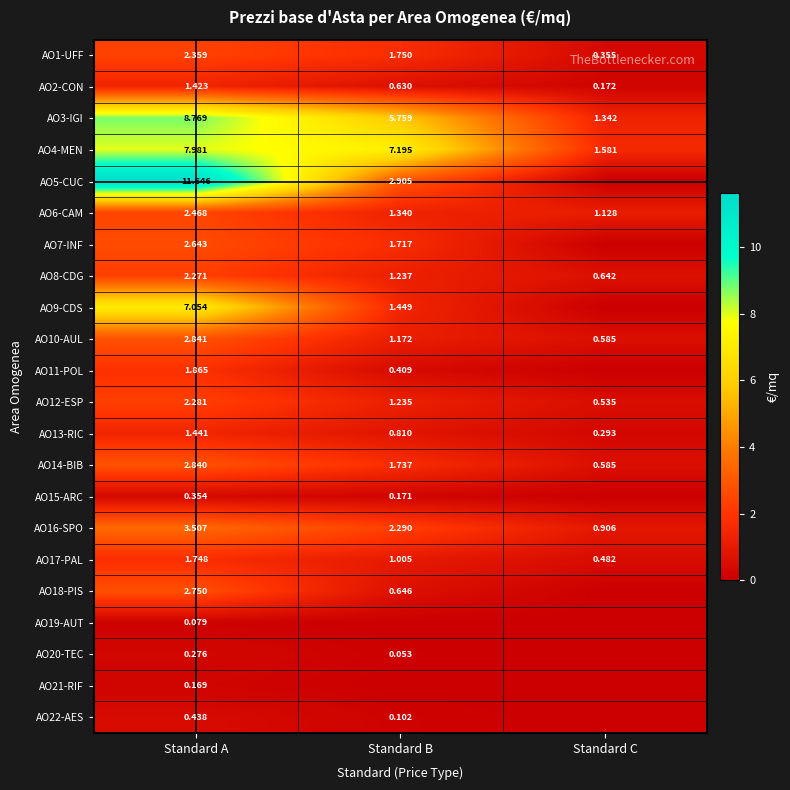

At which category is the sum across all series the highest?

Standard A